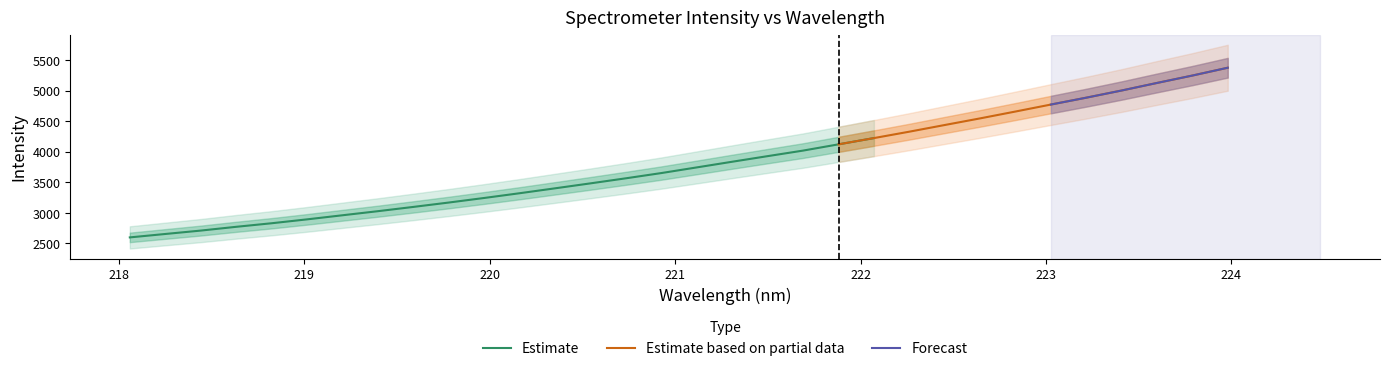

True or false: x and y intersect in this chart.

False